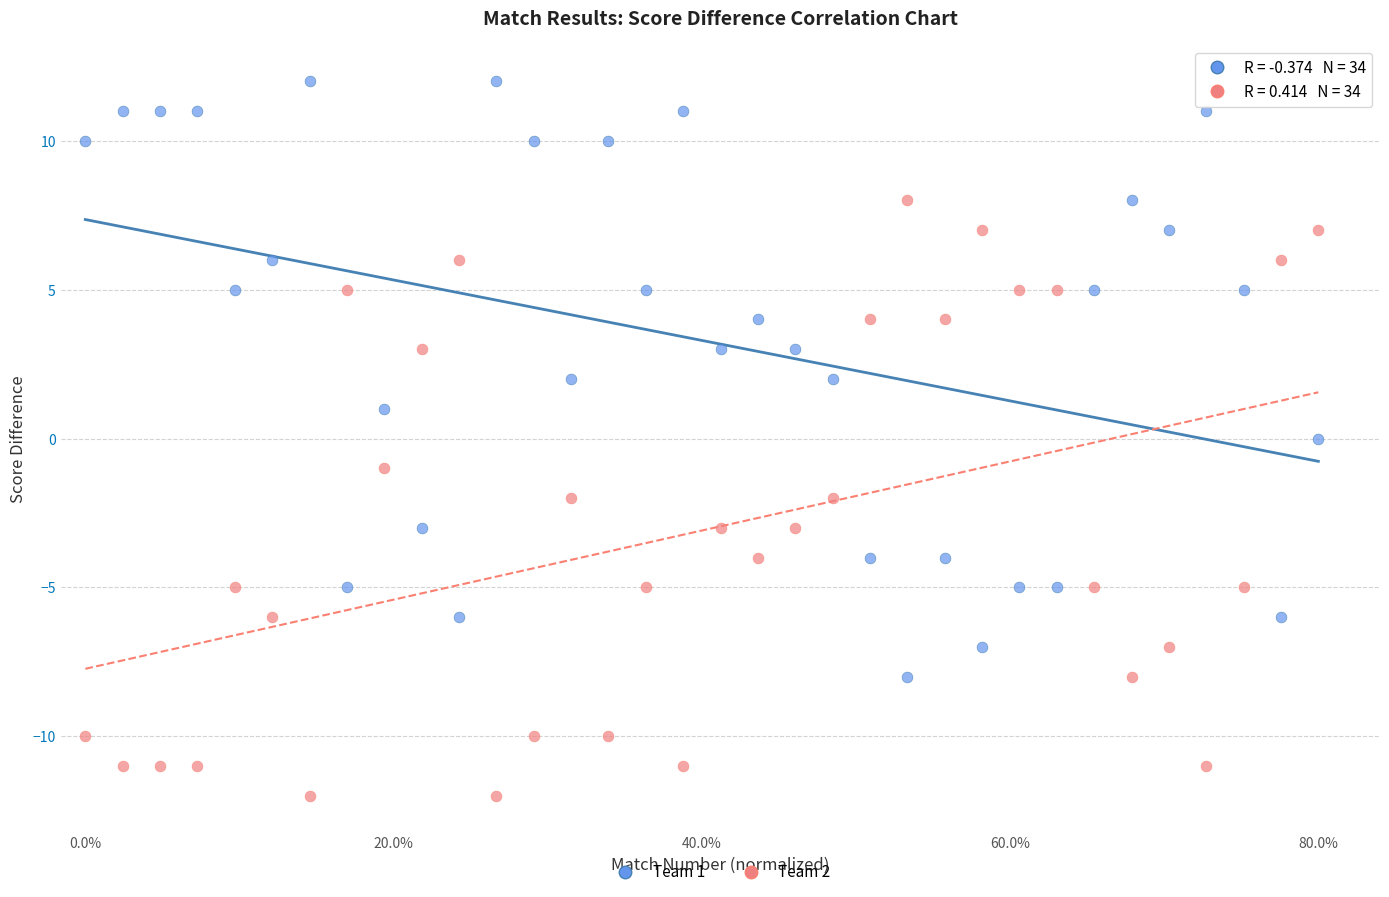

Across all data points, what is the range of Y values (max minus min)?

24